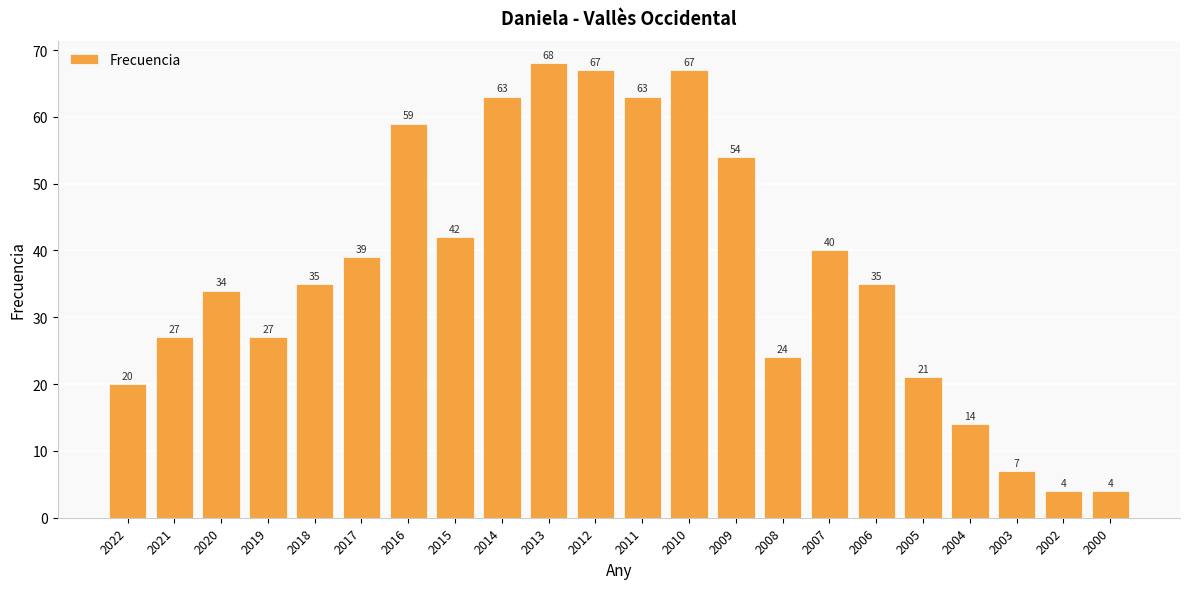

The chart shows a value of 36 at 2021. True or false?

False